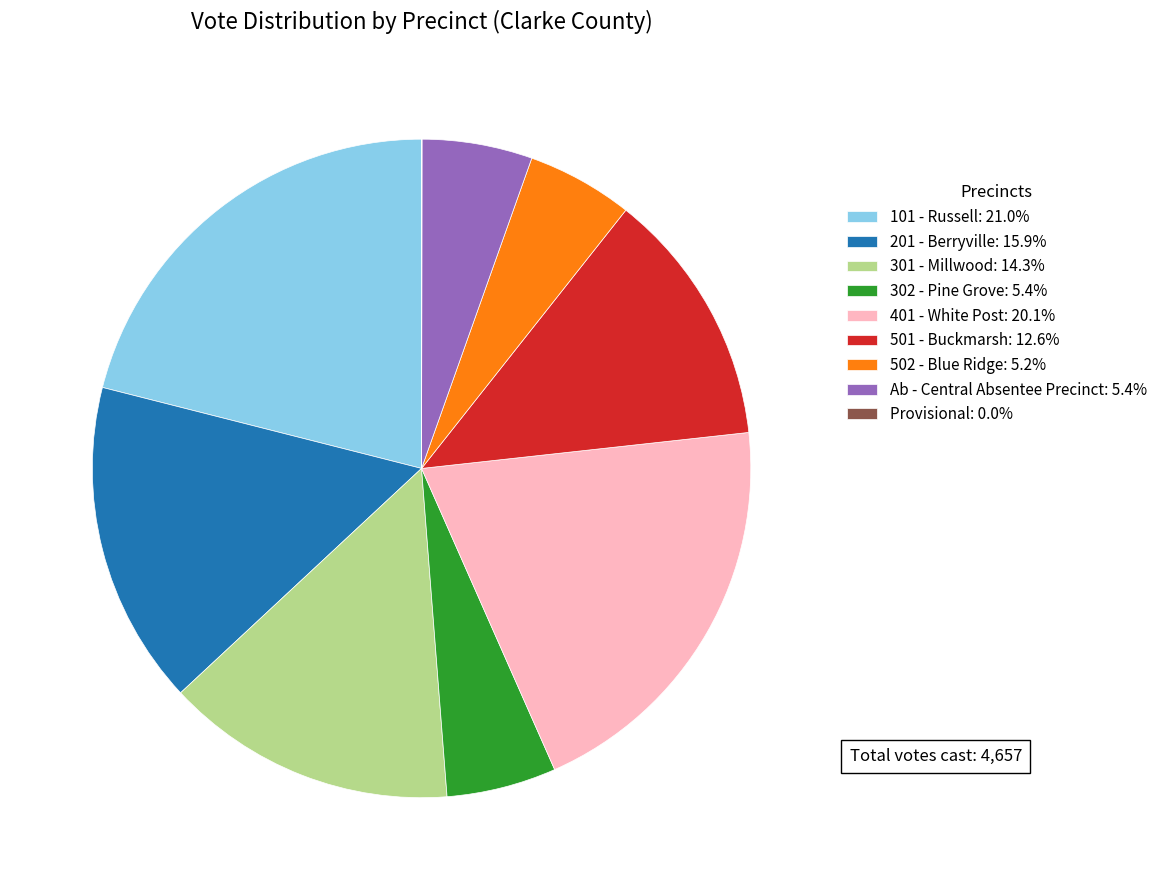

Does 501 - Buckmarsh account for over 50% of the chart?

No